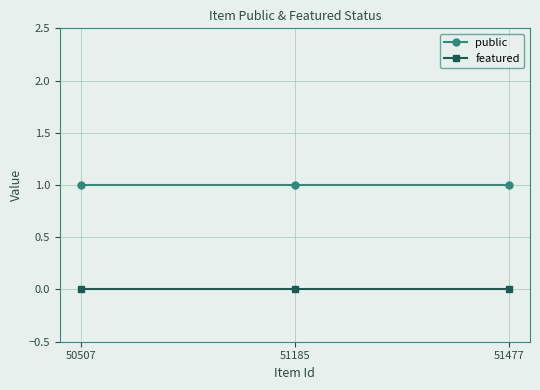

Rank the series by their average value, from lowest to highest.

featured, public